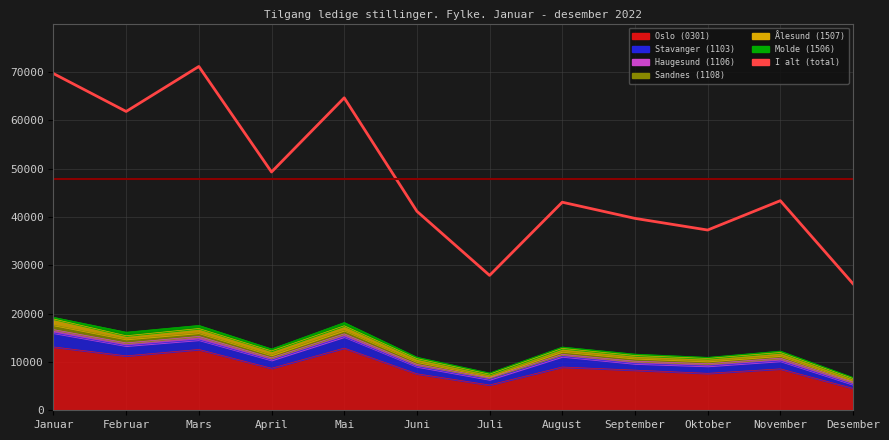

What is the greatest value displayed?

71122